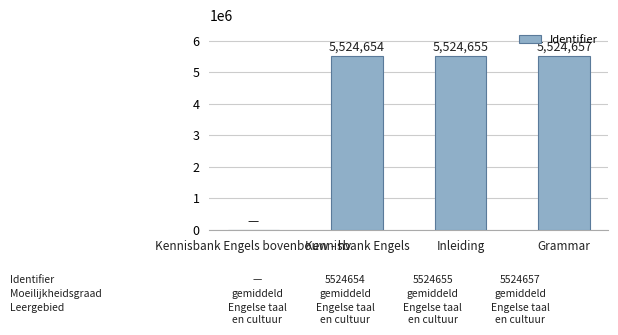

Count the number of data series in this chart.

1